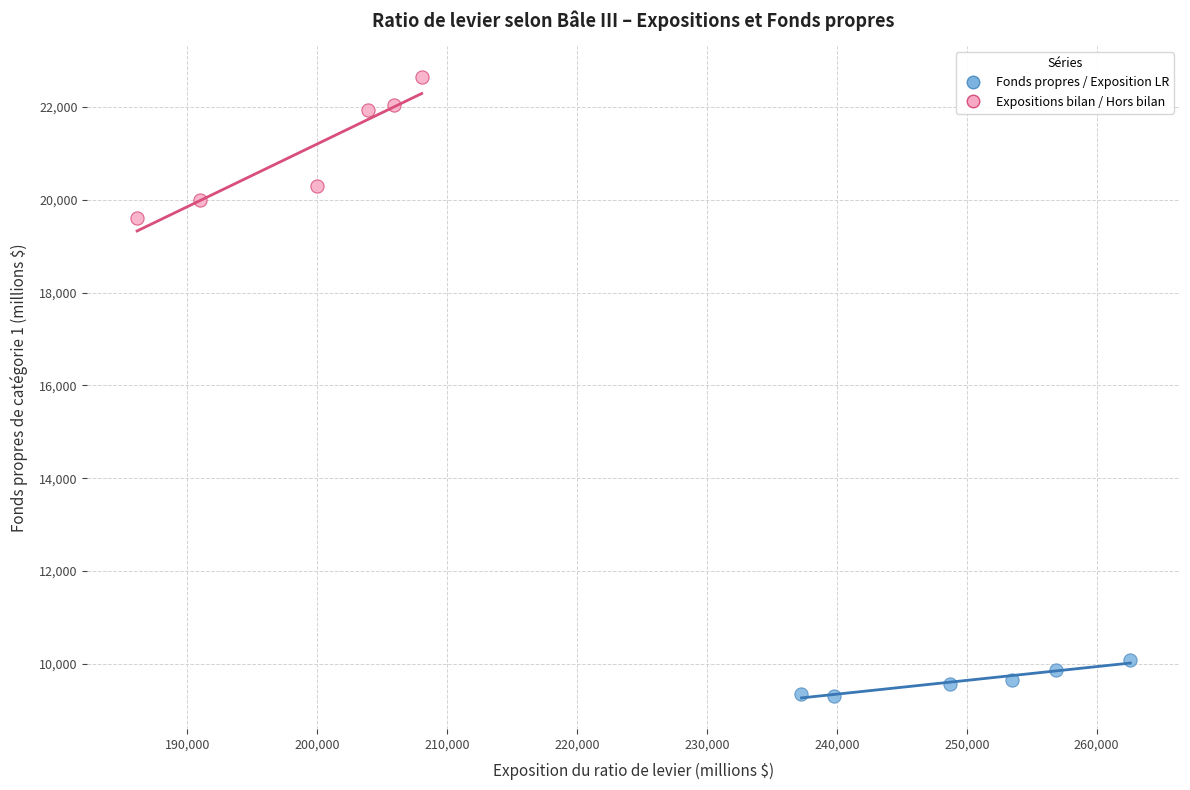

Which series reaches the minimum Y coordinate?

Fonds propres / Exposition LR